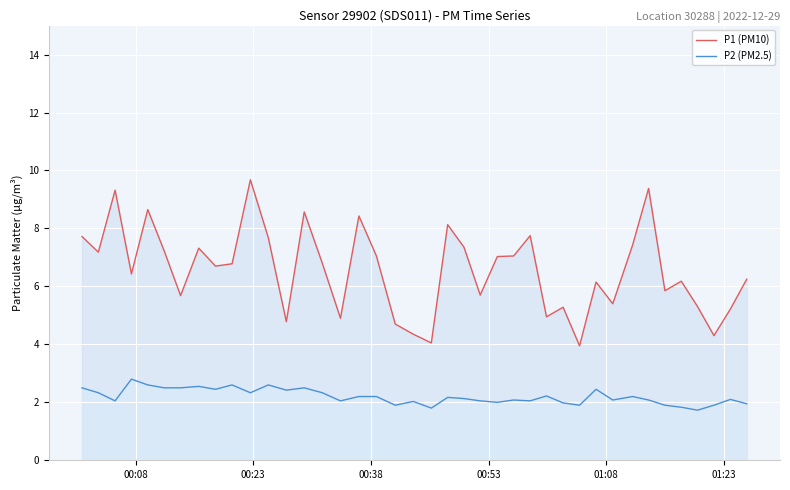

What are all the series names shown in the legend?

P1 (PM10), P2 (PM2.5)